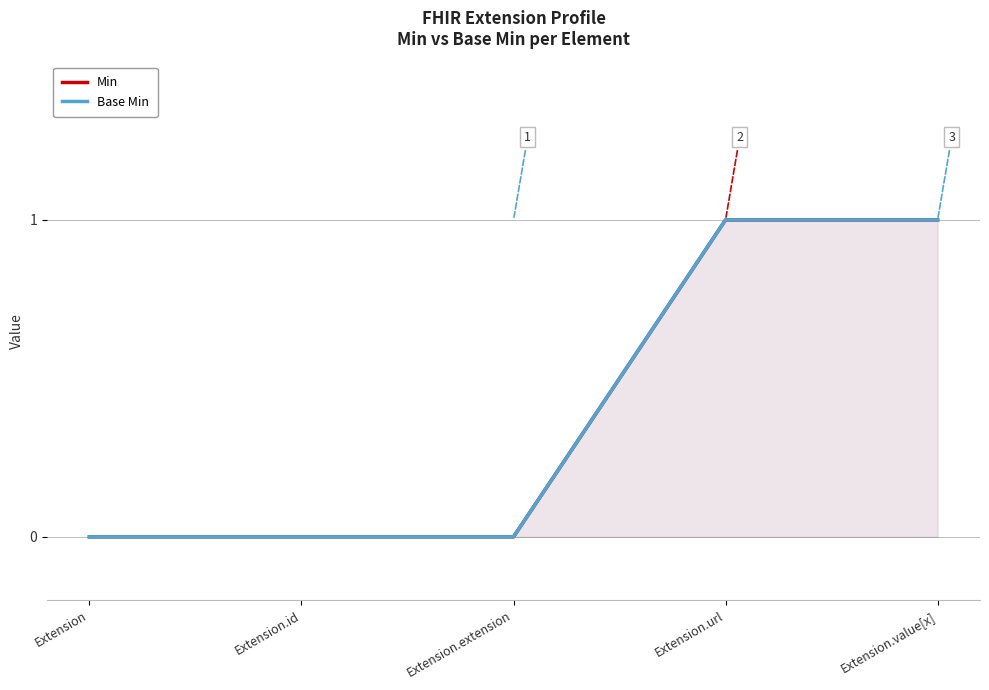

The value of Base Min at Extension.url is 1. True or false?

False